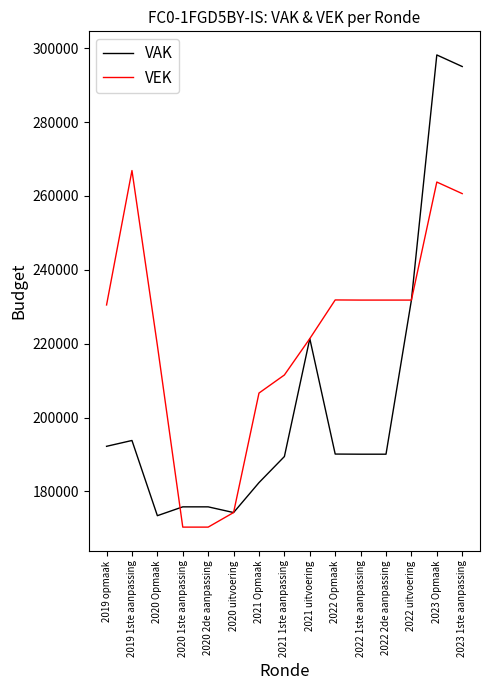

Which label corresponds to the largest value in the chart?

2023 Opmaak